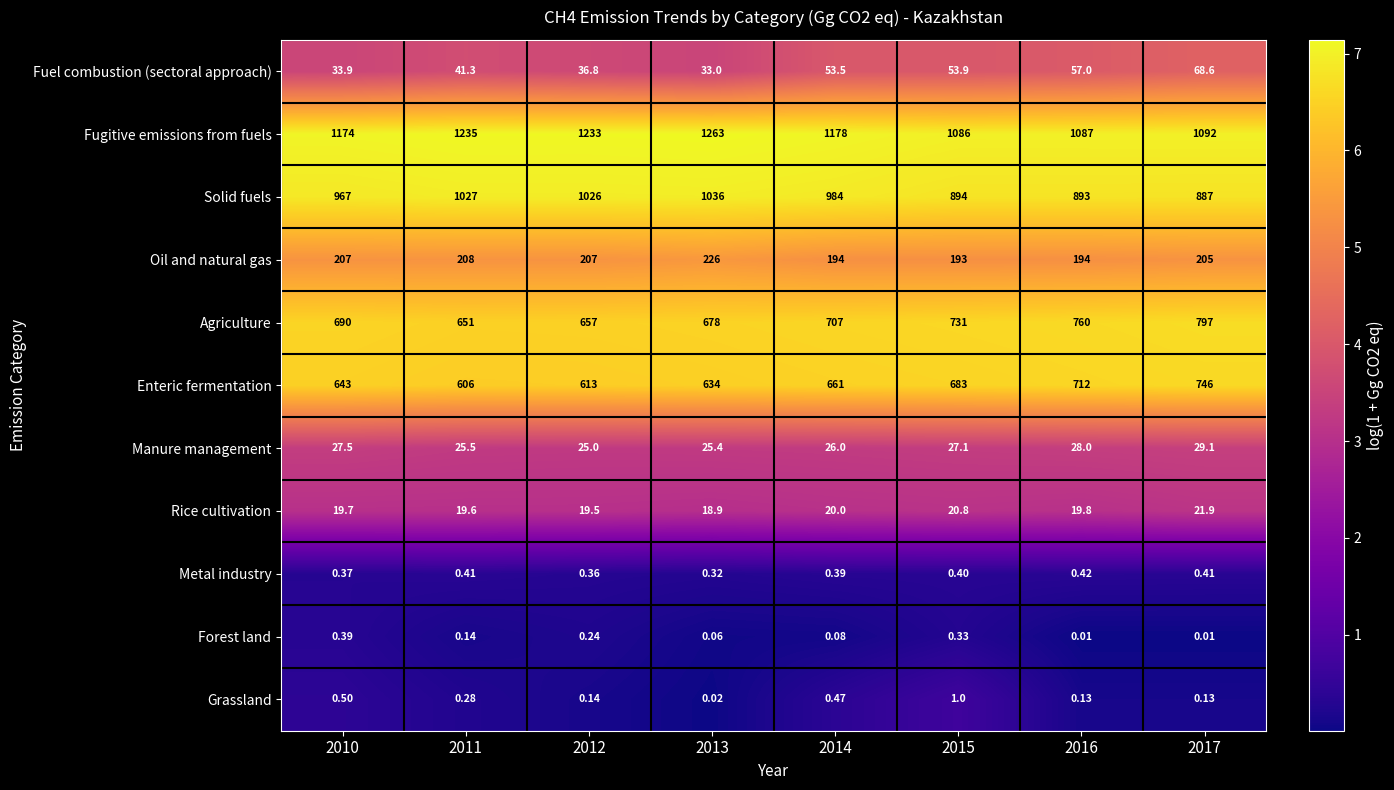

Which series has the largest total across all categories?

Fugitive emissions from fuels